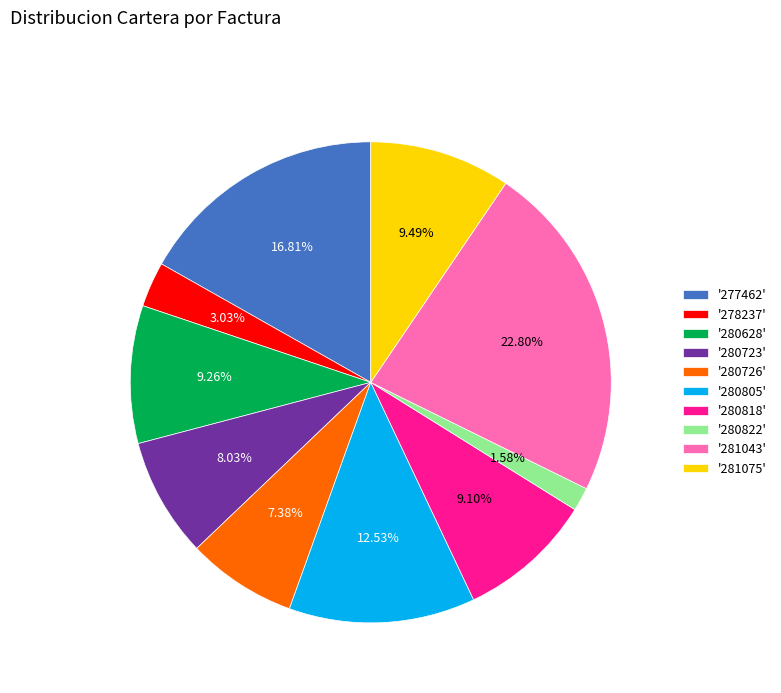

To the nearest percent, what is the average slice percentage?

10%